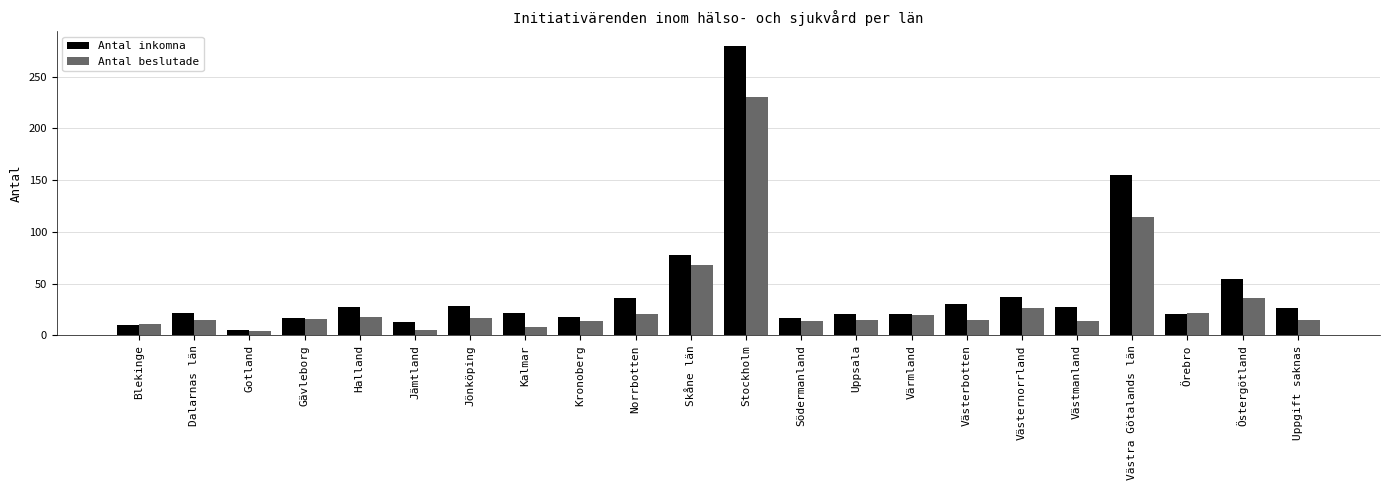

What is the minimum value shown in the chart?

4